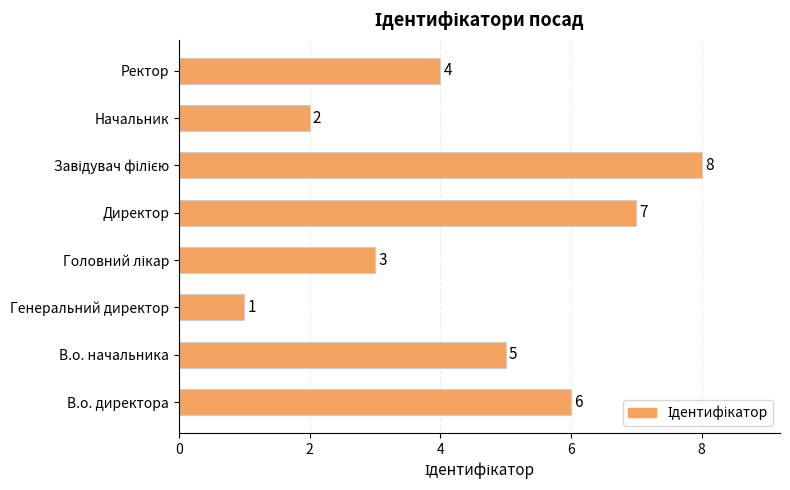

Which category has the lowest value across all series?

Генеральний директор